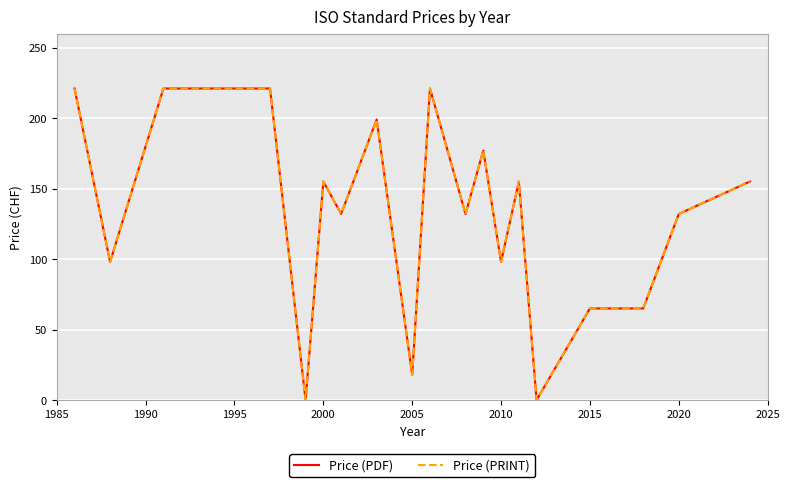

How many interior local valleys does the Price (PRINT) series have?

7